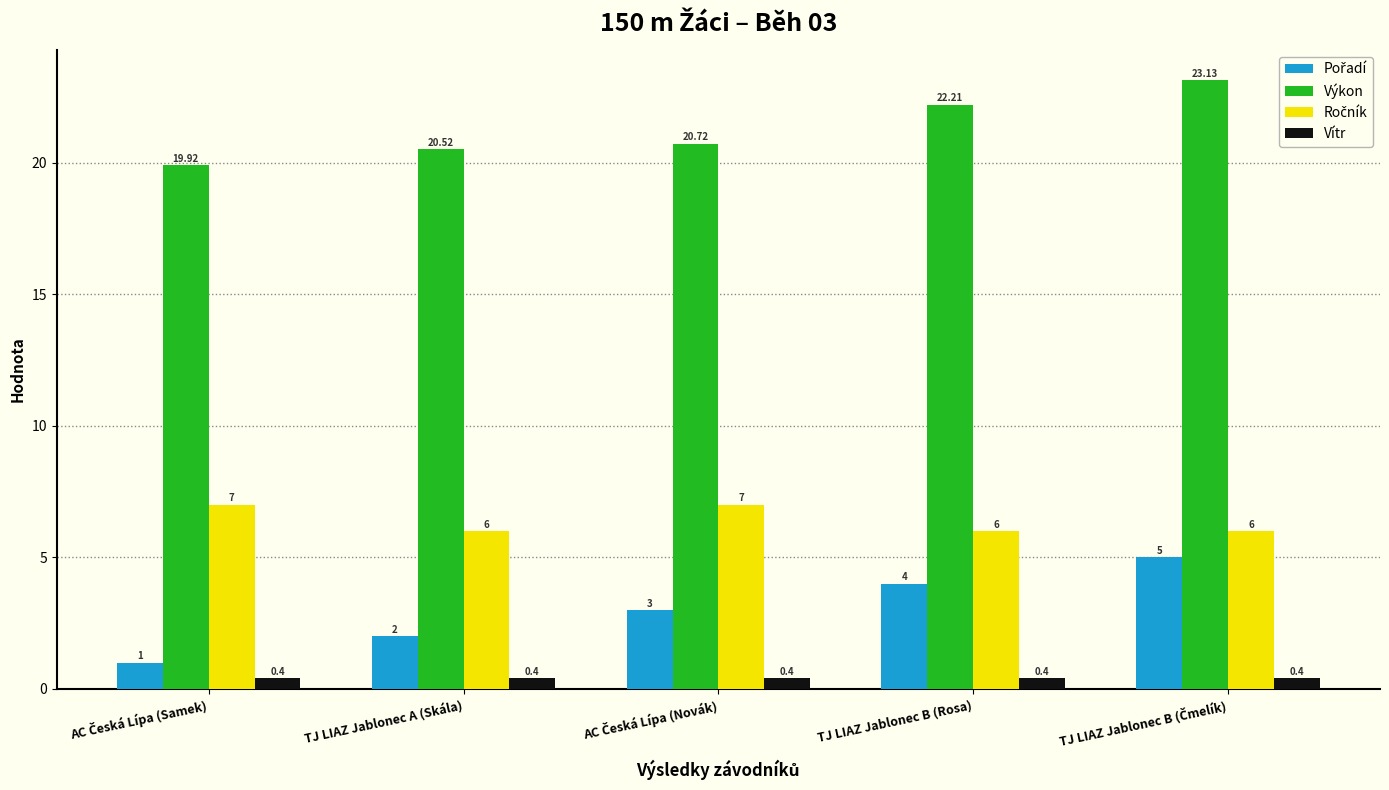

At how many categories does at least one series exceed 18?

5